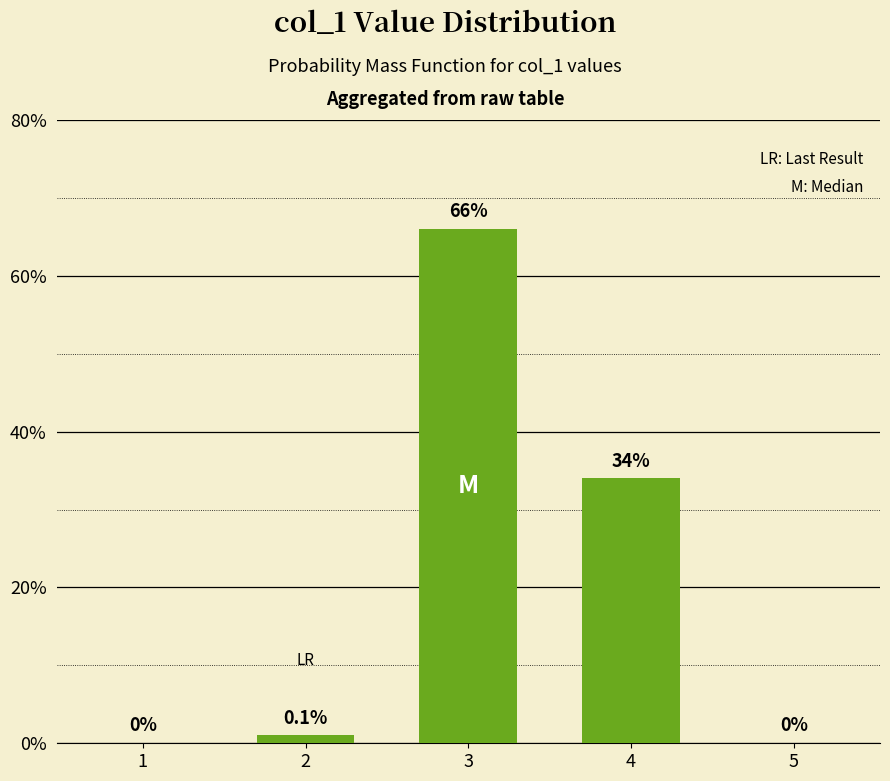

The value at 5 is 0. True or false?

True